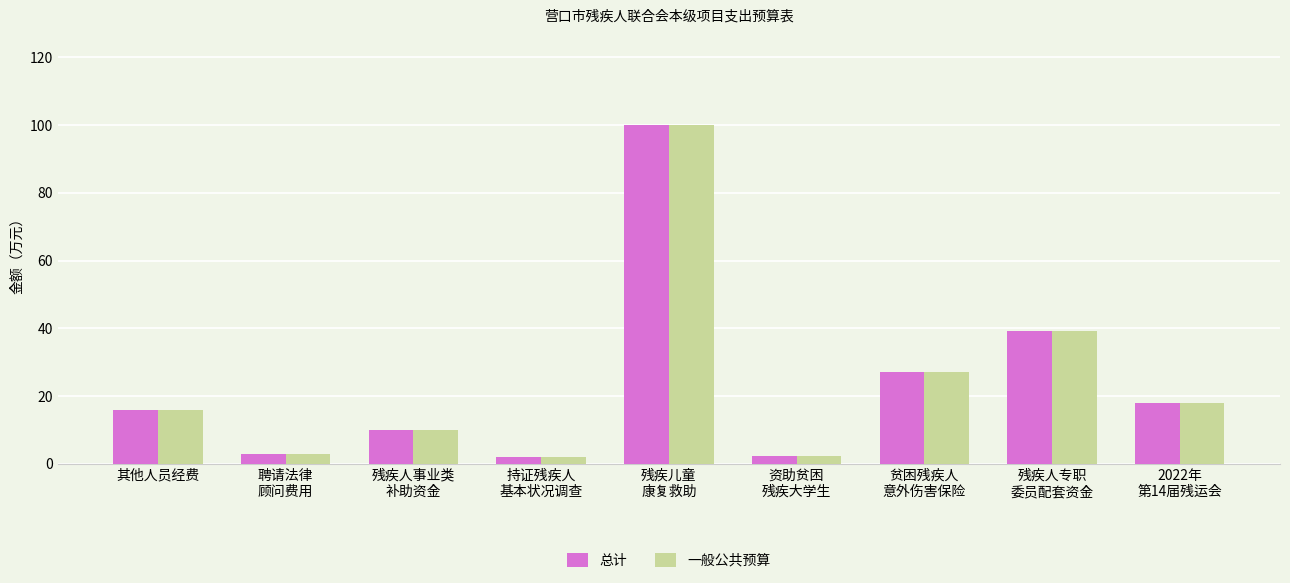

What is the difference between the second highest and minimum values in the 一般公共预算 series?

37.2